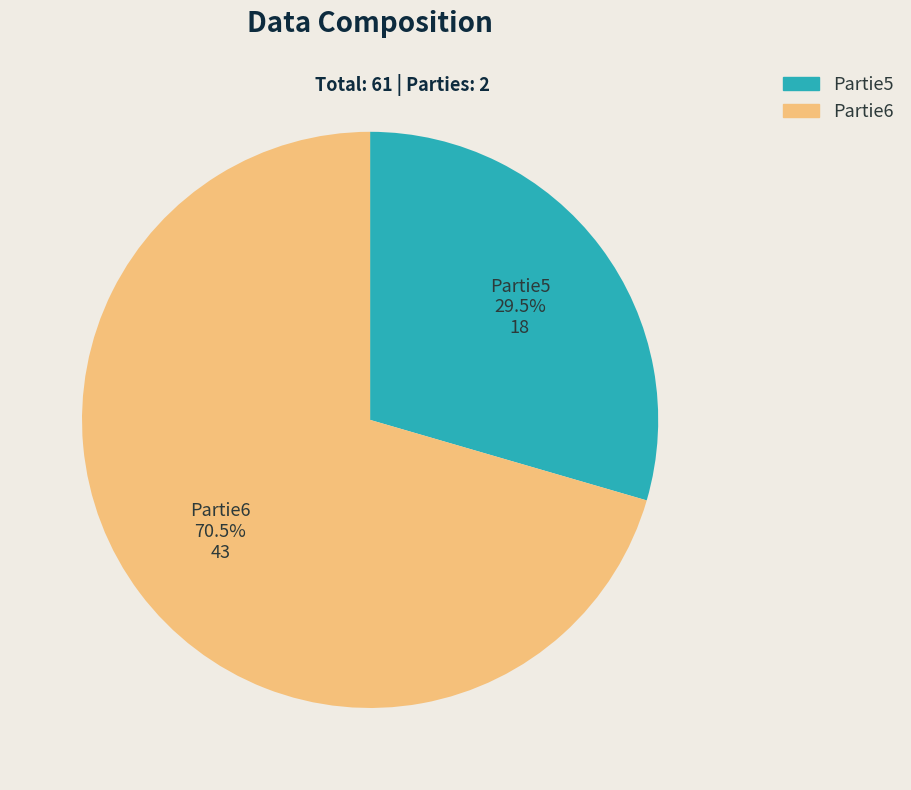

Is Partie6 the majority of the pie?

Yes